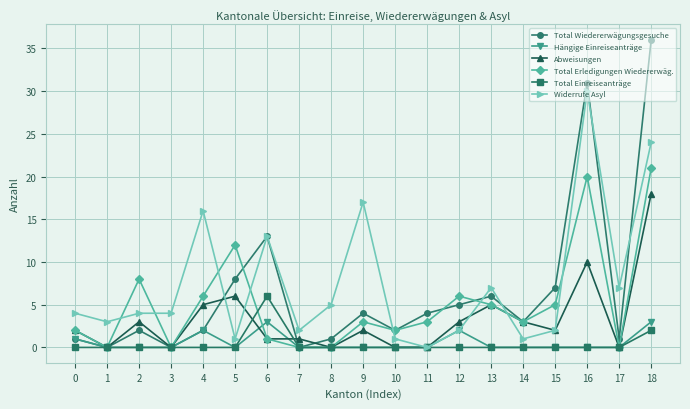

The value of Widerrufe Asyl at 15 is 2. True or false?

True